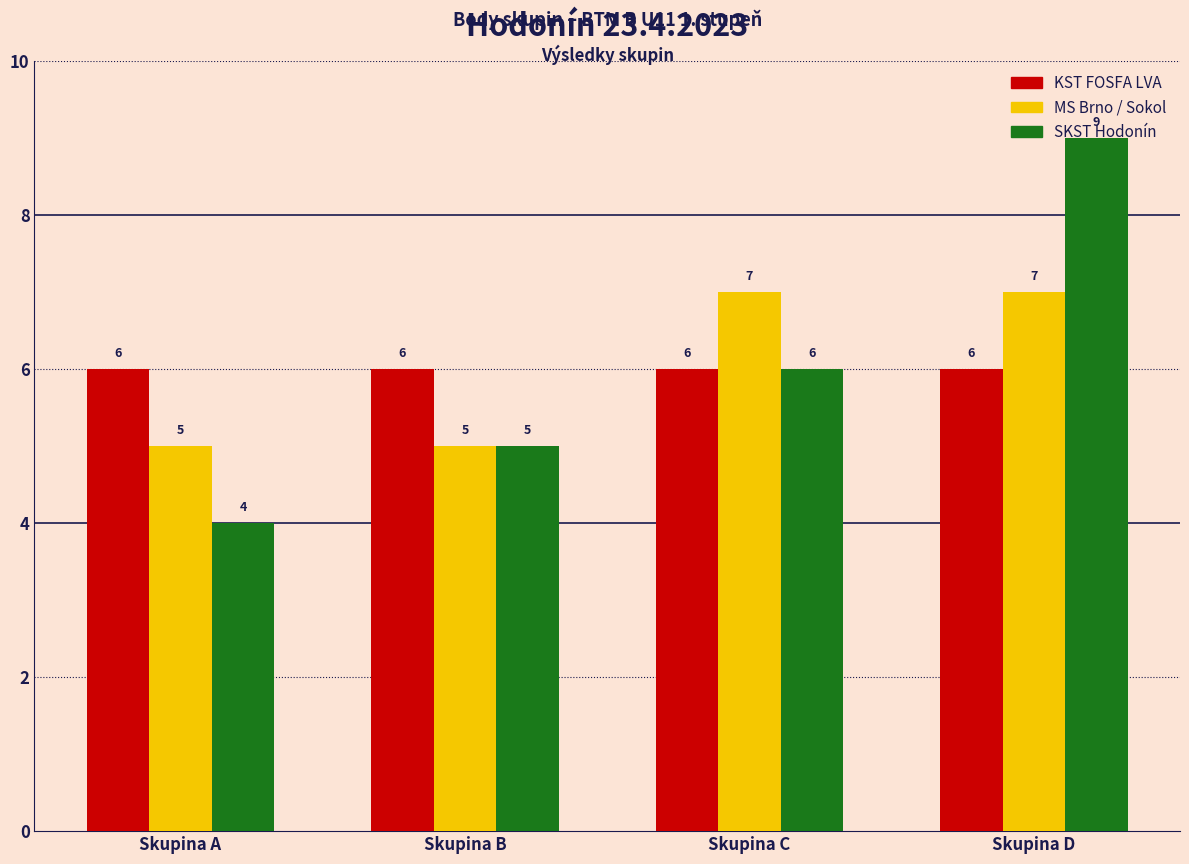

Is it true that KST FOSFA LVA equals 6 at Skupina A?

True